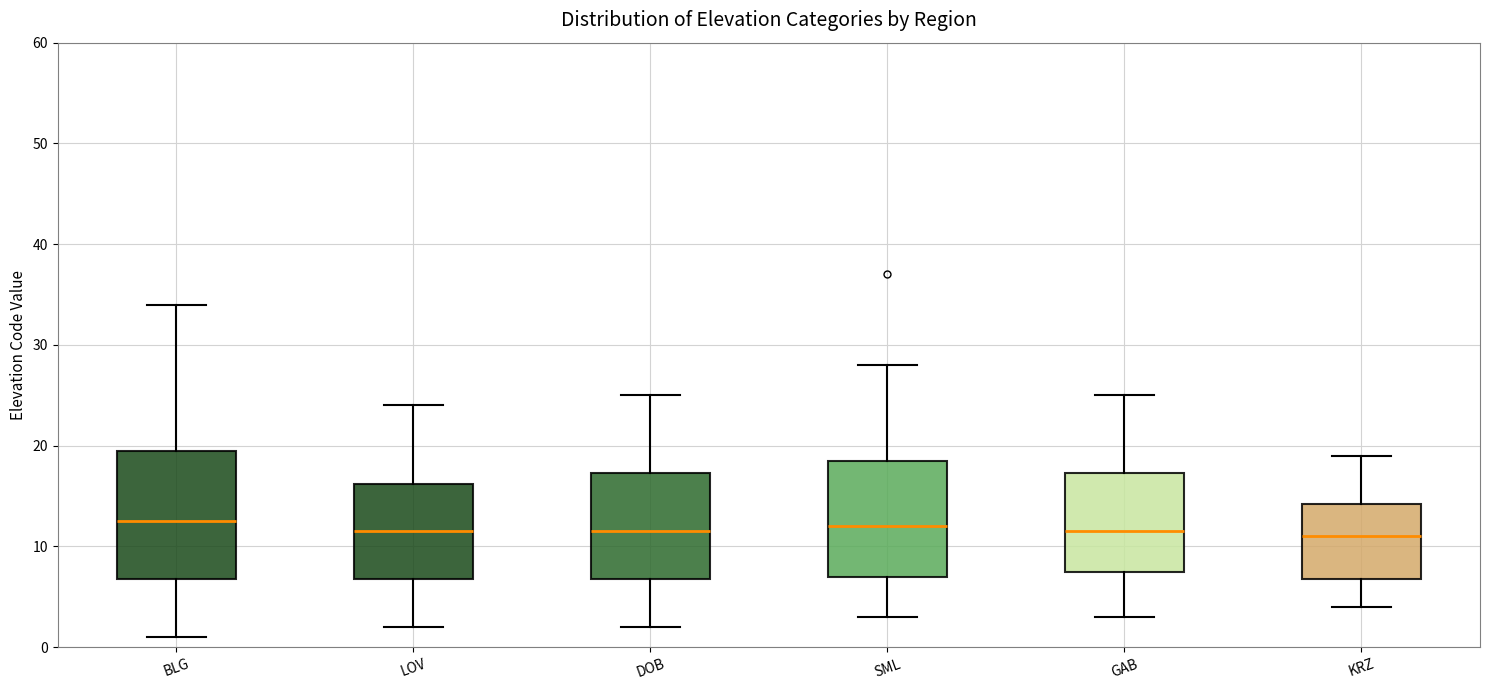

Reading left to right, transcribe this box plot: for each box, give where its median line is, the range the box spans, and where its two whiskers end, as read against the y-axis. The values are not printed on the chart, so give them approximately, as read against the axis.

BLG: median 13, box 7 to 20, whiskers 1 to 34
LOV: median 12, box 7 to 16, whiskers 2 to 24
DOB: median 12, box 7 to 17, whiskers 2 to 25
SML: median 12, box 7 to 19, whiskers 3 to 28
GAB: median 12, box 8 to 17, whiskers 3 to 25
KRZ: median 11, box 7 to 14, whiskers 4 to 19